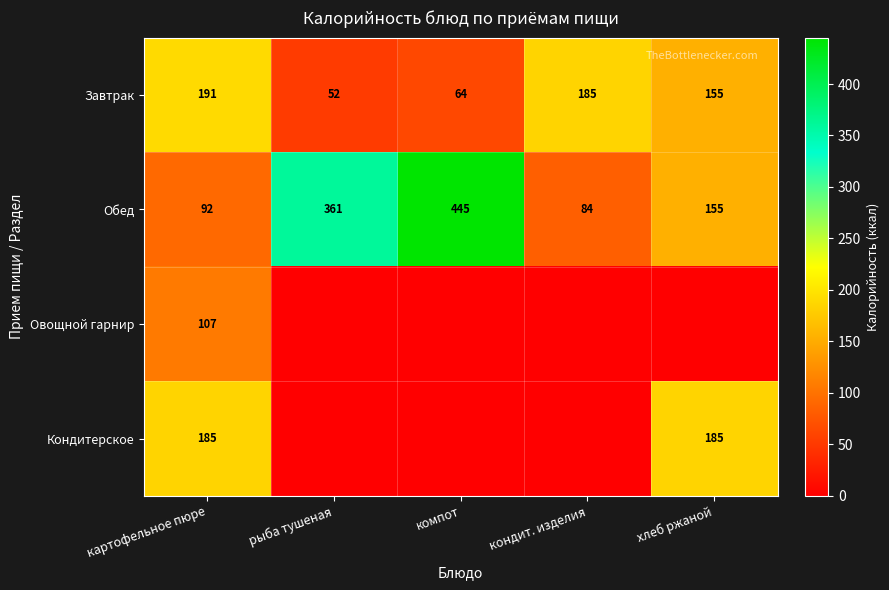

Read the Обед value at картофельное пюре.

92